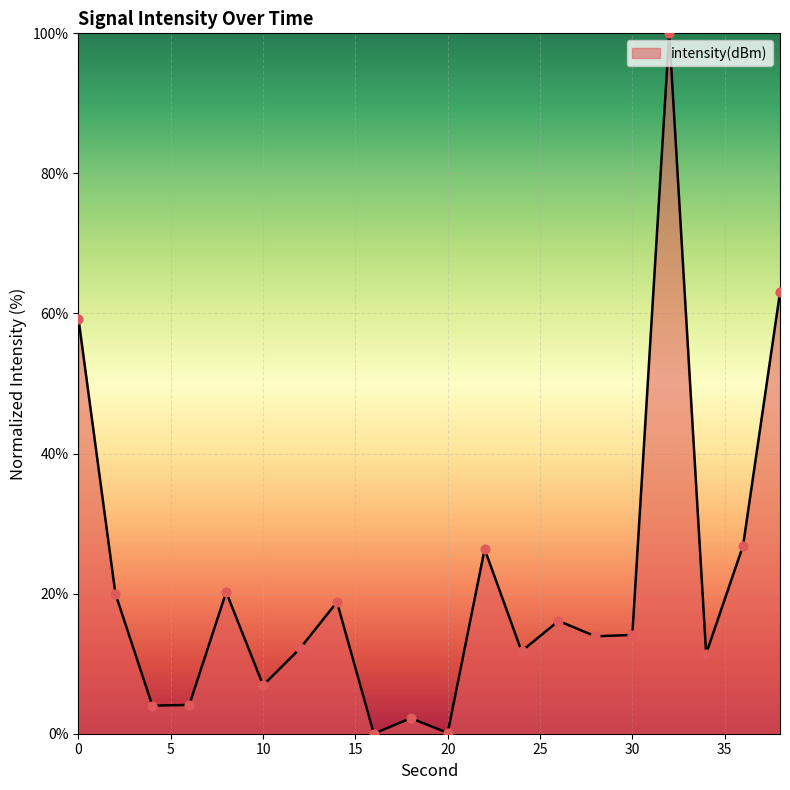

What is the greatest value displayed?

100.0